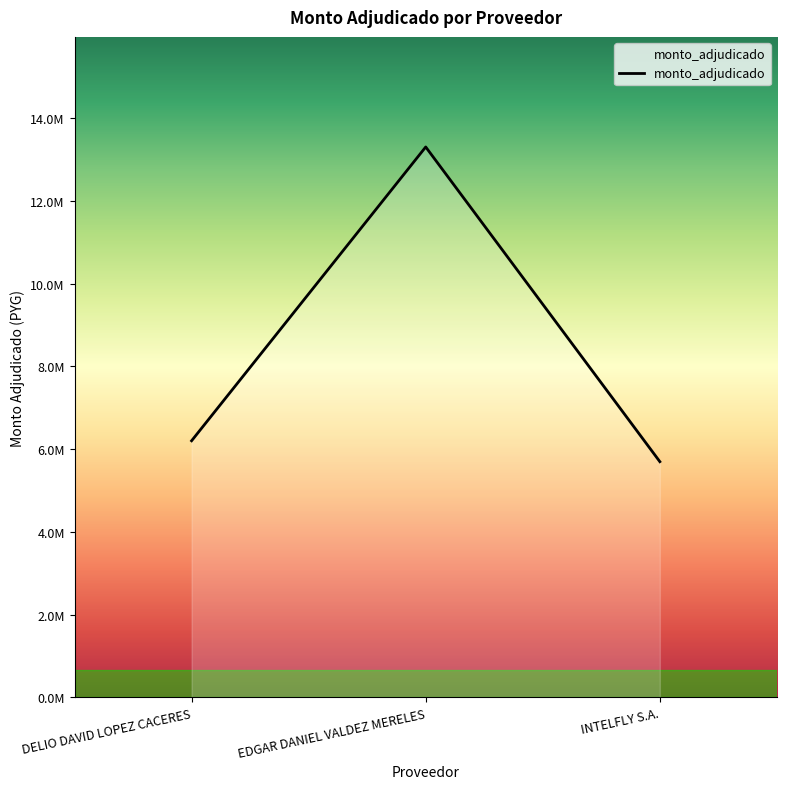

Which label corresponds to the smallest value in the chart?

INTELFLY S.A.